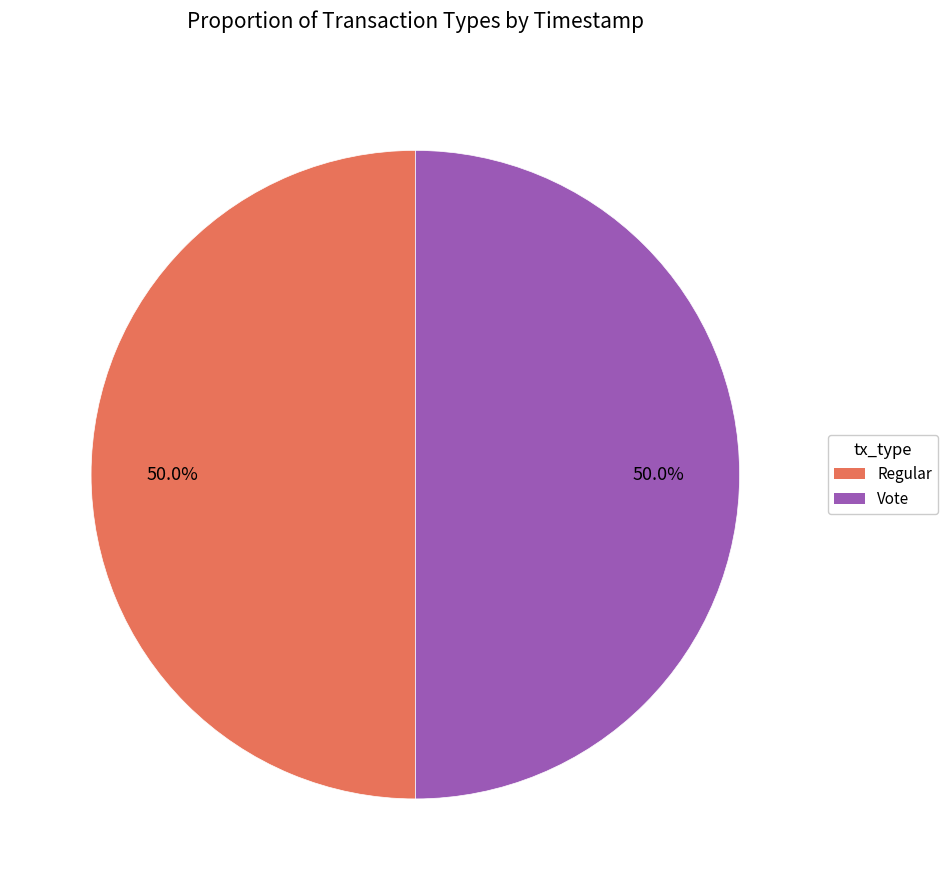

Approximately how many times larger is the value at Vote compared to Regular?

1.0